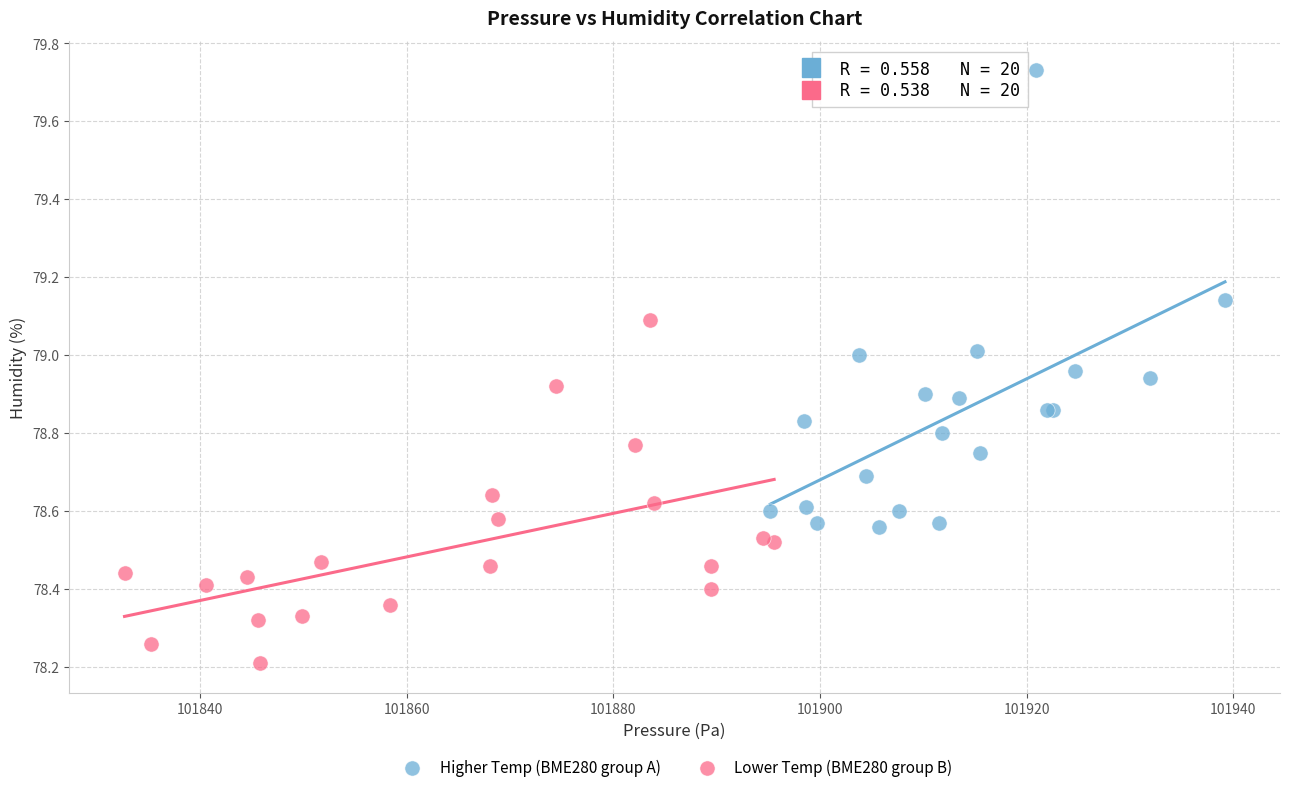

Which series reaches the maximum Y coordinate?

Higher Temp (BME280 group A)